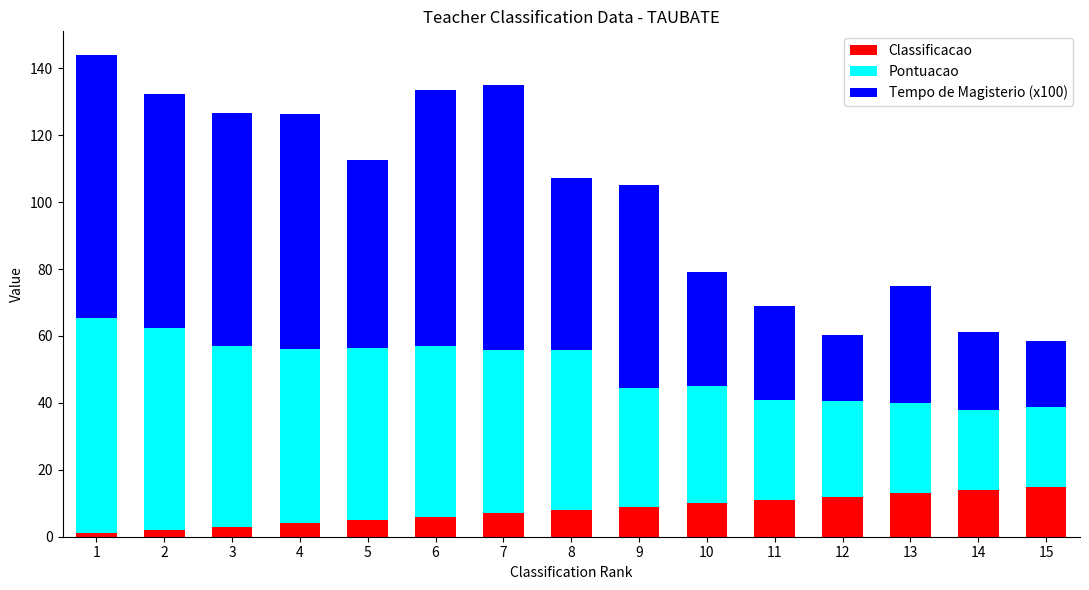

What is the total value across all series at 5?

112.5